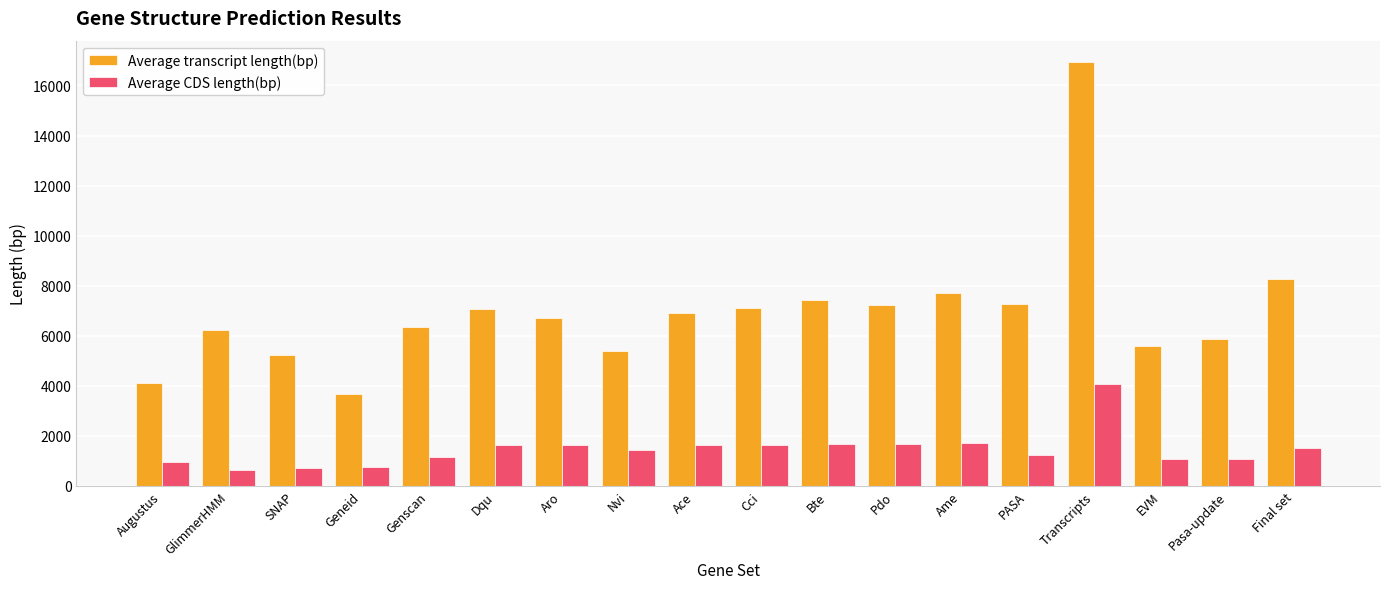

What are all the series names shown in the legend?

Average transcript length(bp), Average CDS length(bp)